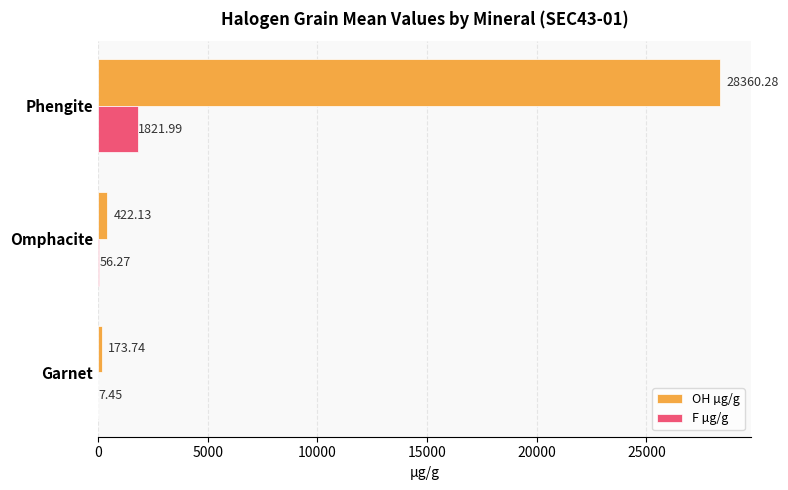

At which label is OH µg/g closest to 14267?

Omphacite